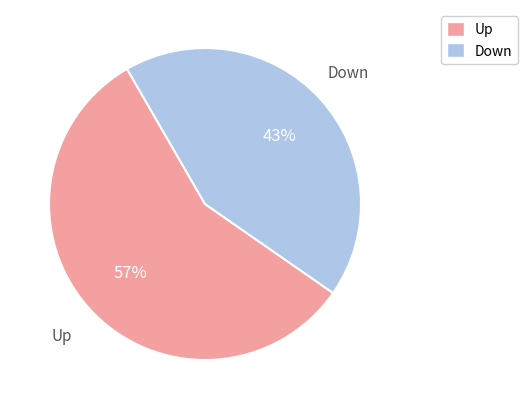

To the nearest percent, what is the difference between the largest and smallest slice percentages?

14%